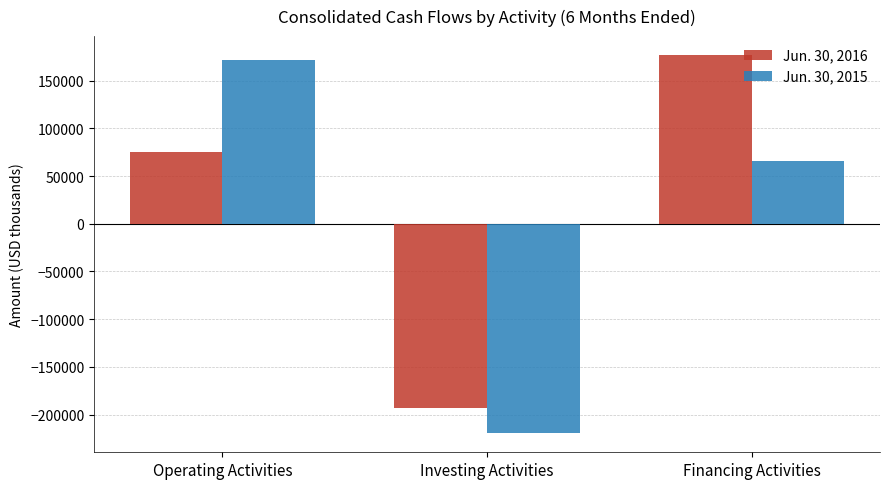

Count the Jun. 30, 2015 values in the range -219632 to 171482.

3